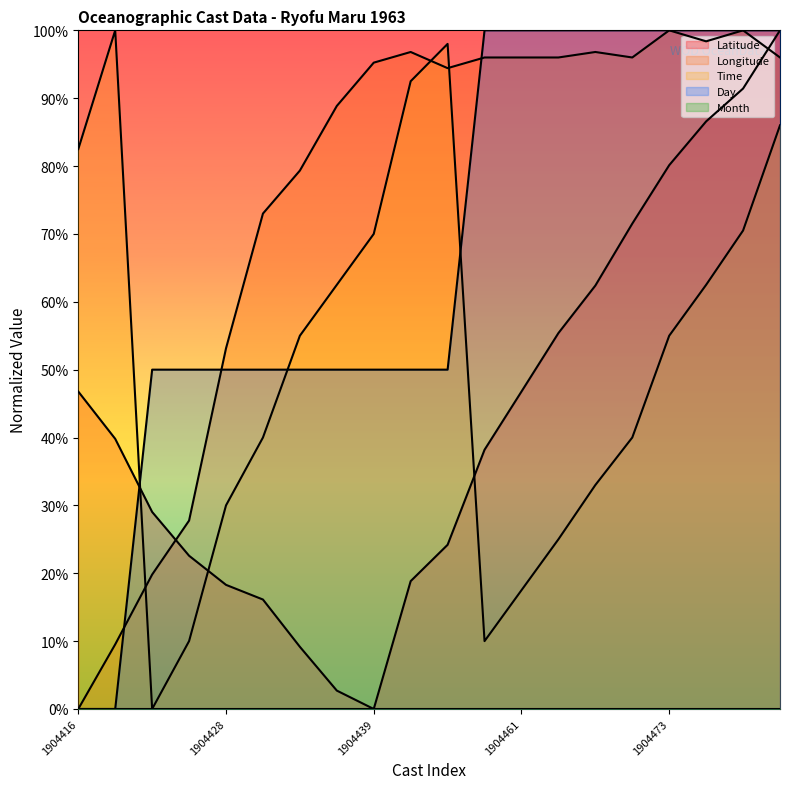

After their last crossing, which series has the higher values: Latitude or Time?

Latitude